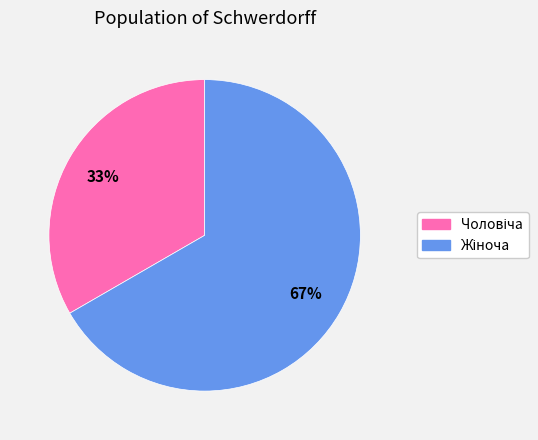

Is there a majority slice in this chart?

Yes